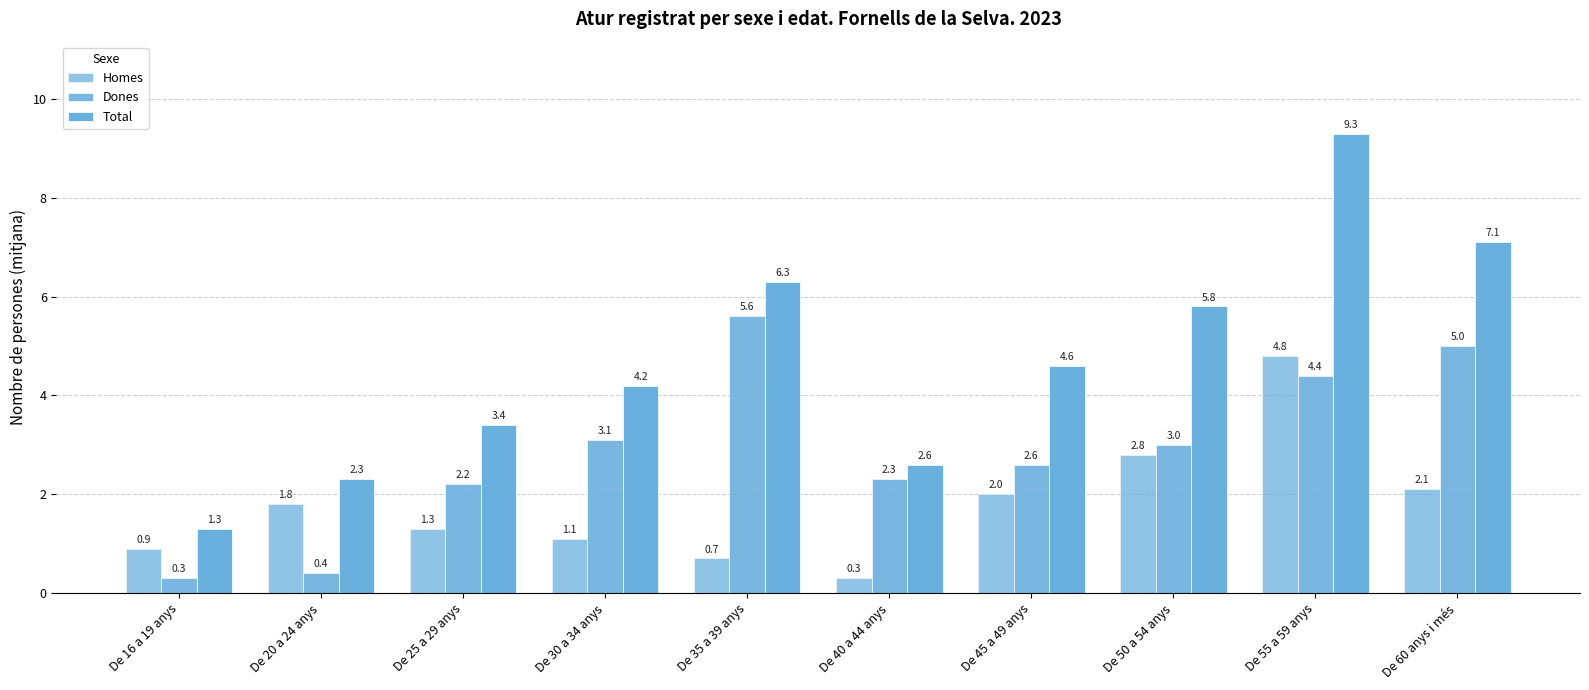

What is the difference between the Total values at De 55 a 59 anys and De 20 a 24 anys?

7.0